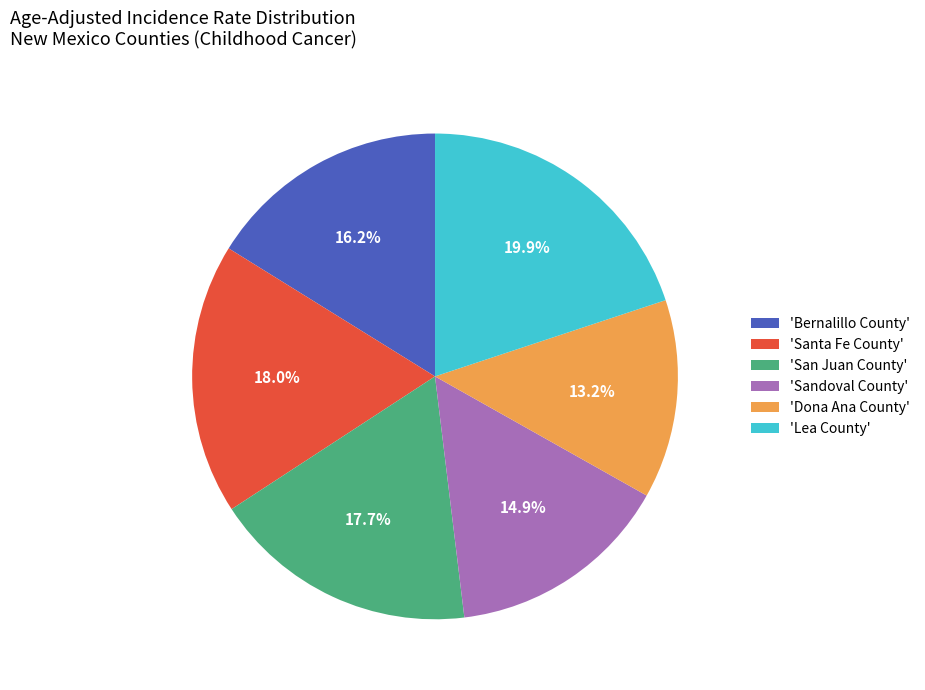

What percentage do 'Dona Ana County' and 'Bernalillo County' together represent?

29.4%